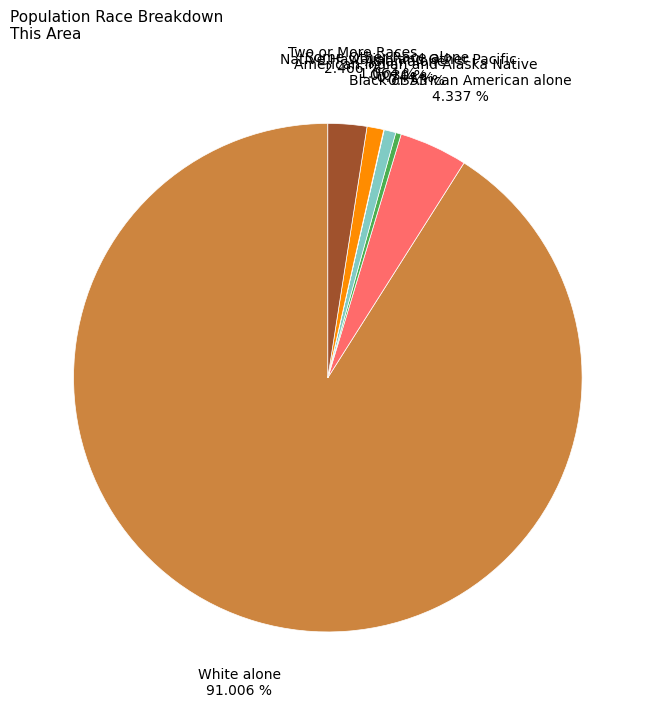

Combined, do Two or More Races and Some Other Race alone account for over 50%?

No